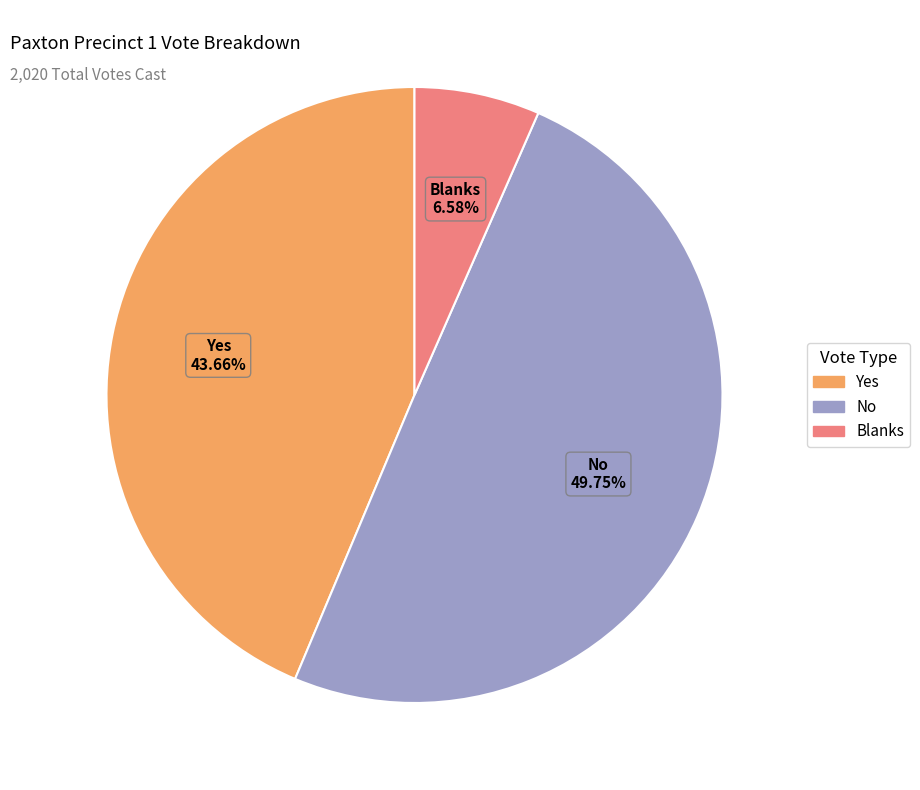

Which slice is the smallest?

Blanks